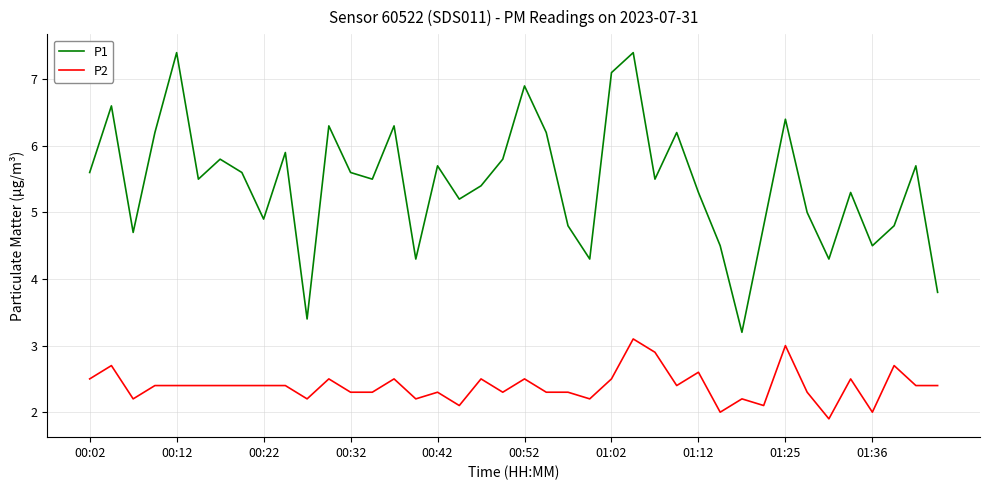

List the series in order of their overall mean, lowest first.

P2, P1